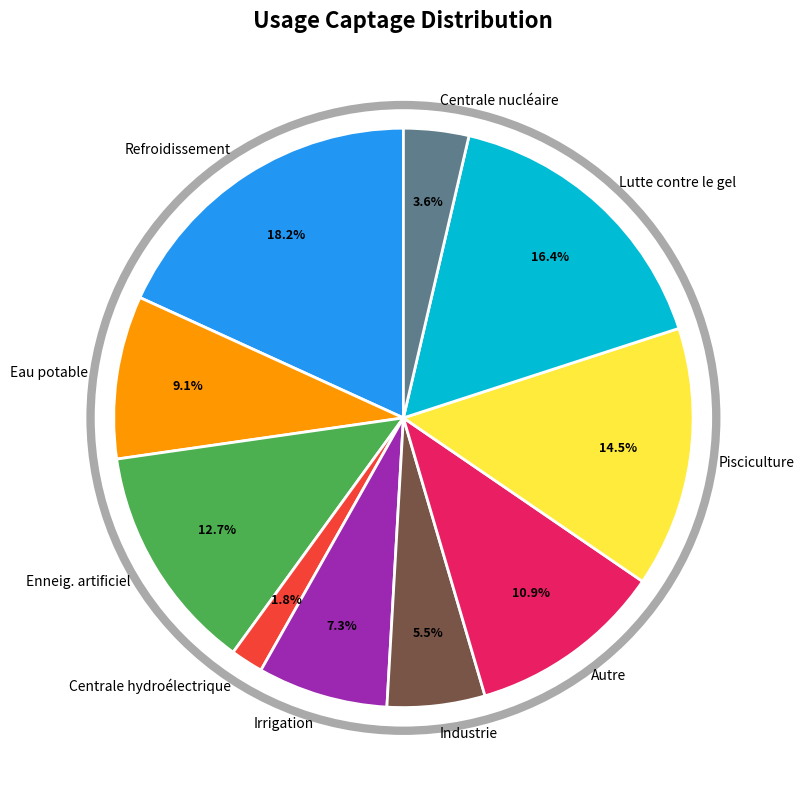

Combined, what portion of the pie is Autre and Centrale nucléaire?

14.5%